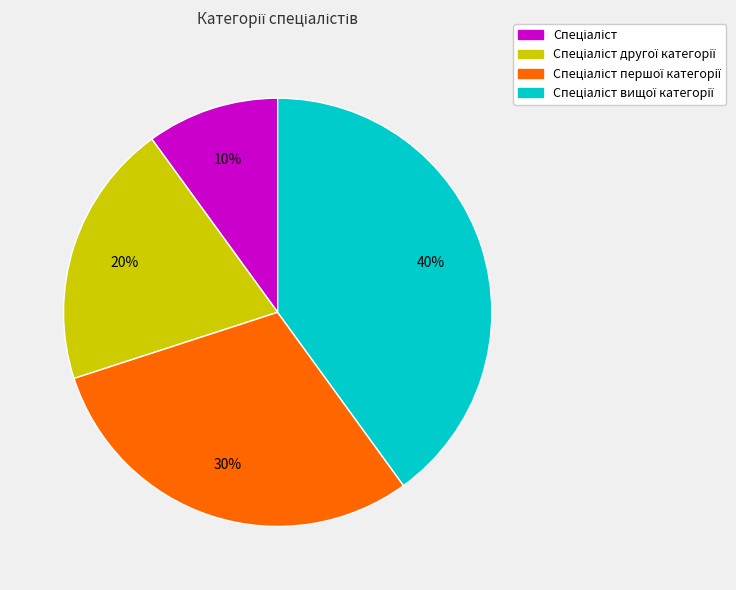

Is there a majority slice in this chart?

No